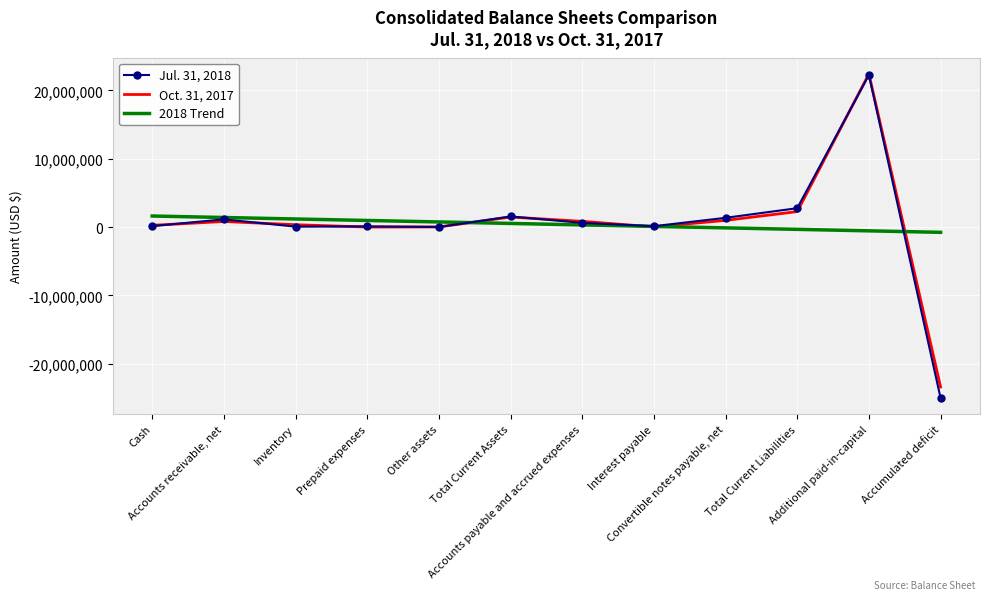

Which series has the widest spread of values?

Jul. 31, 2018